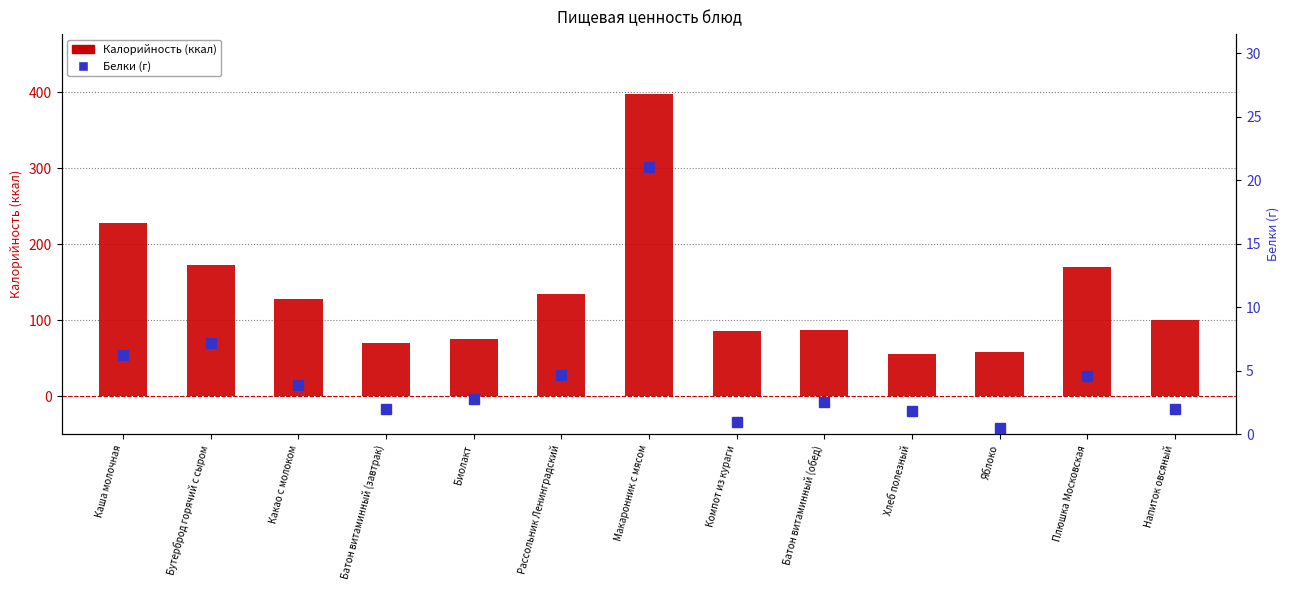

What is the total value across all series at Рассольник Ленинградский?

139.7